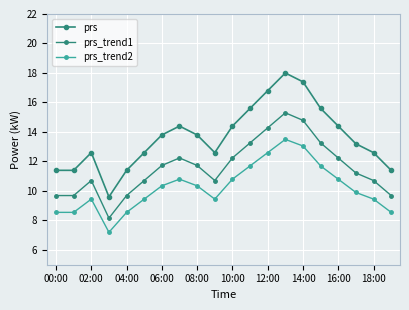

Count the number of data series in this chart.

3